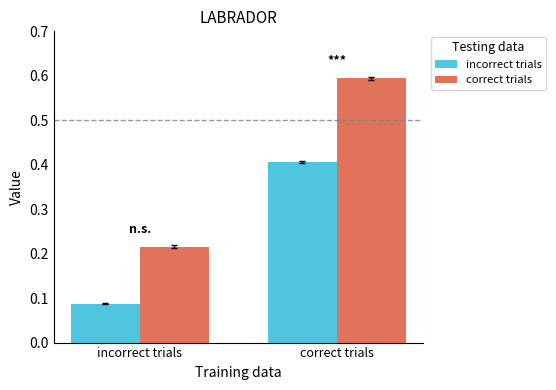

Is it true that incorrect trials equals 0.0 at incorrect trials?

False